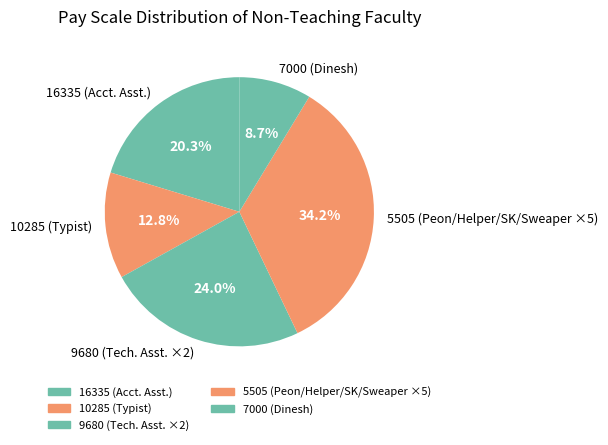

Which slice is the largest?

5505 (Peon/Helper/SK/Sweaper ×5)